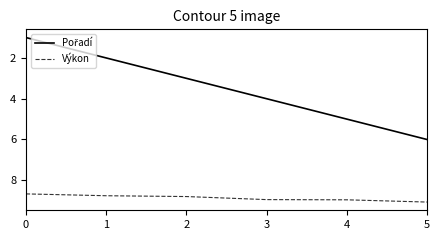

The value of Výkon at 5 is 9.1. True or false?

True